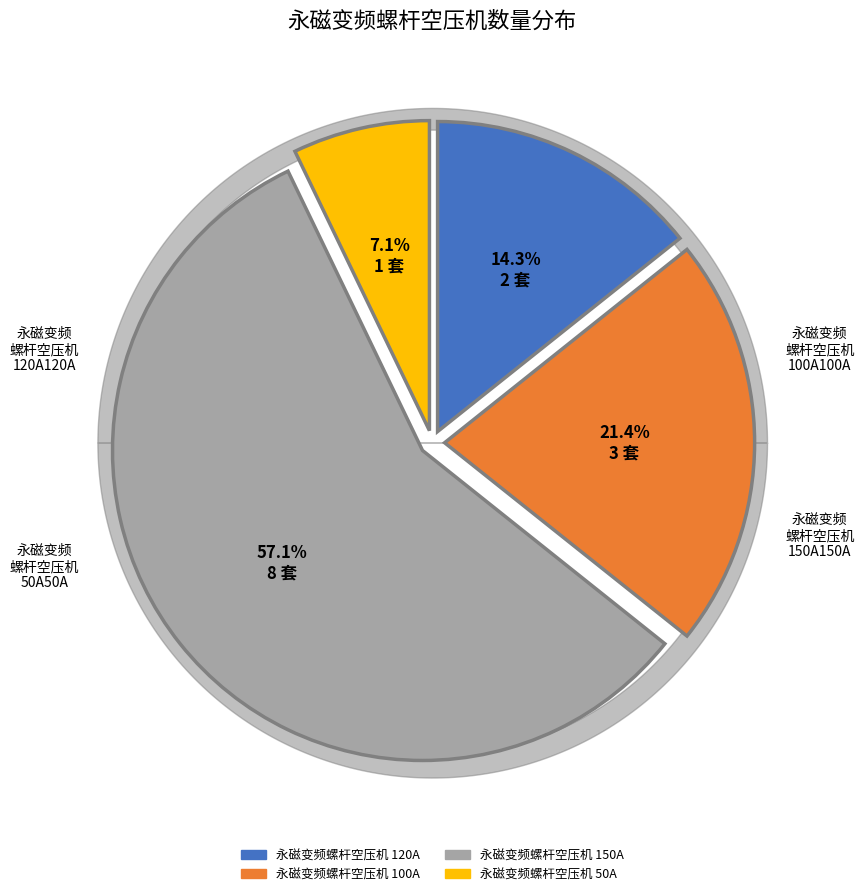

Which category accounts for the majority?

永磁变频螺杆空压机 150A